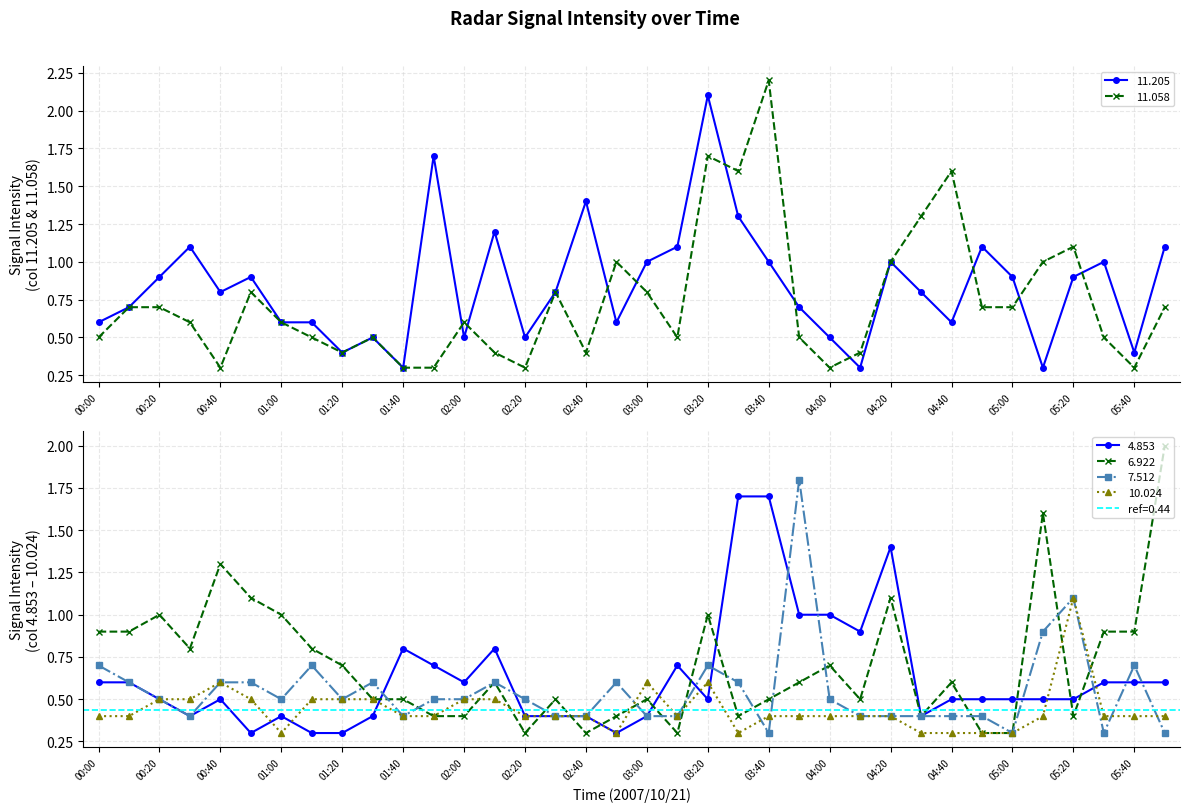

True or false: 10.024 has a value of 0.4 at 05:40.

True